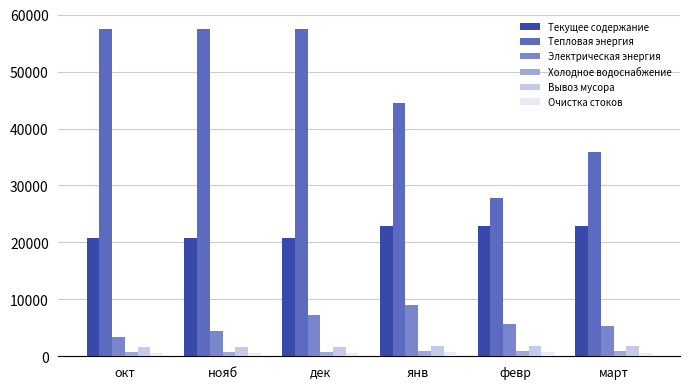

Which series has the largest total across all categories?

Тепловая энергия